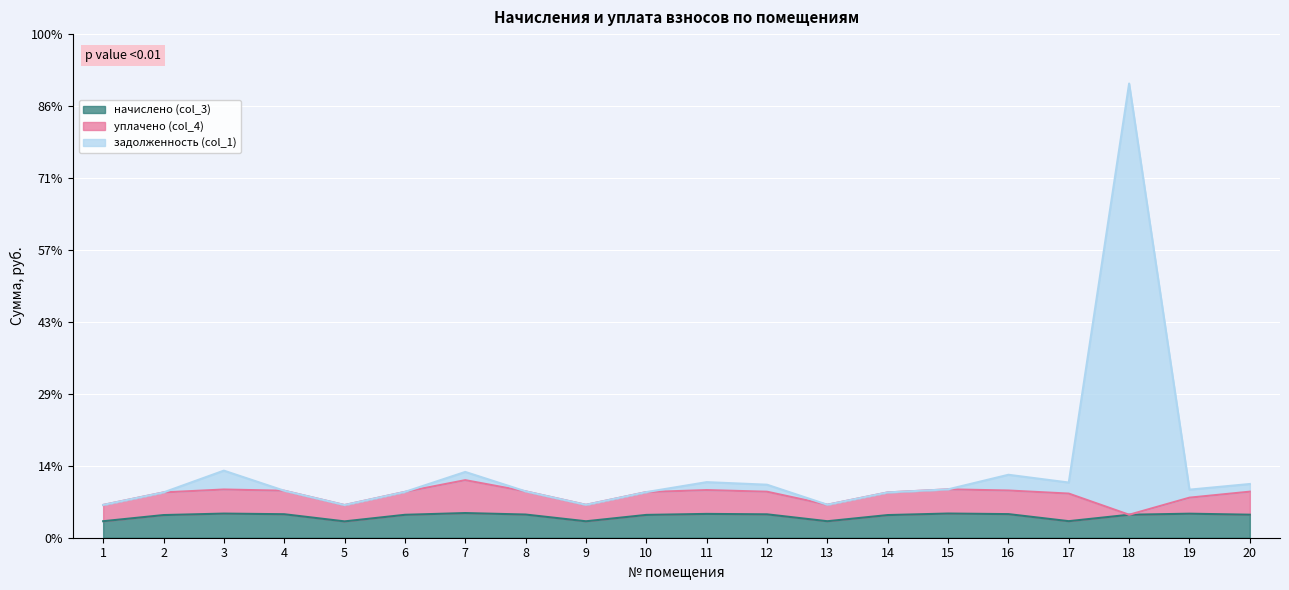

Which category has the lowest value across all series?

5